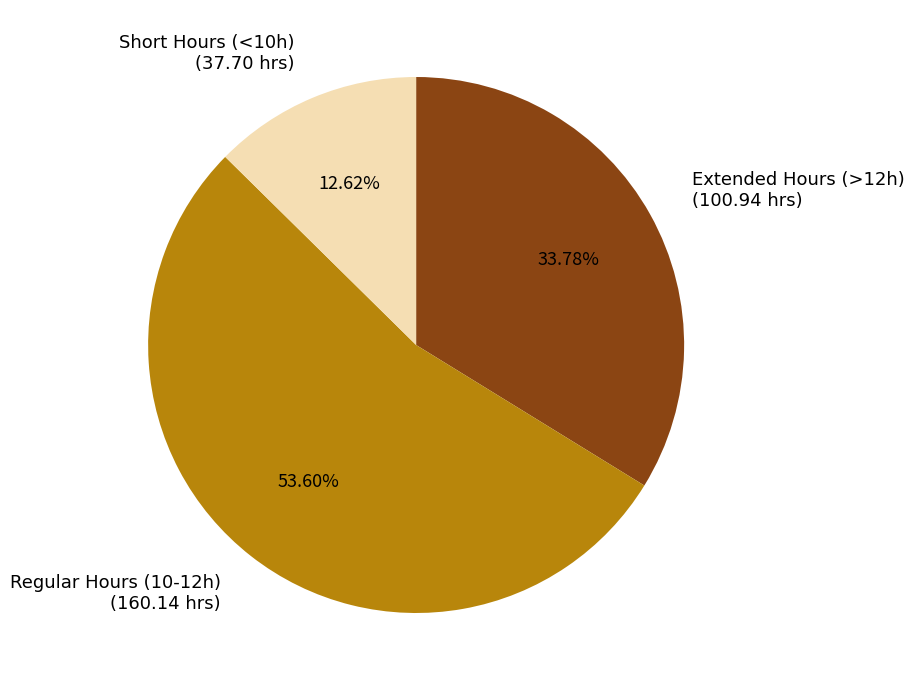

Is there any slice that represents more than half of the pie?

Yes